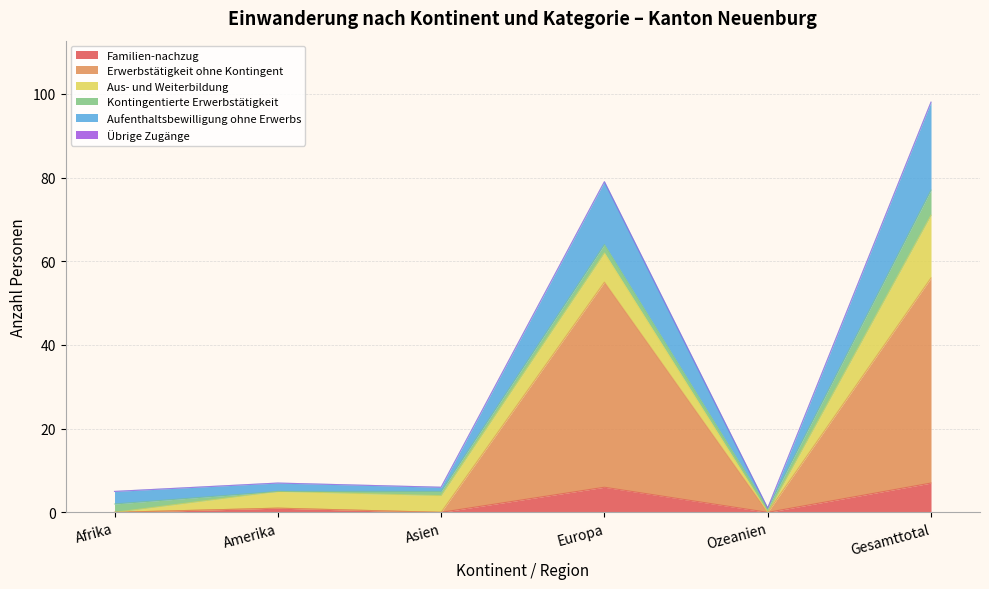

Where is the first local minimum for Familien-nachzug?

Asien